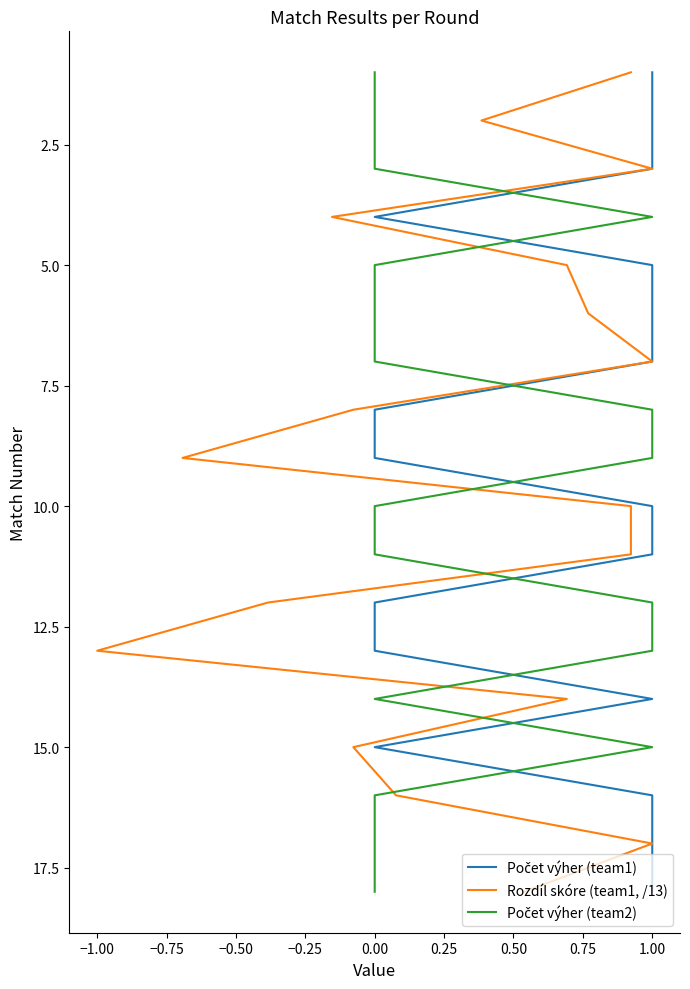

Between 0.00 and 1.00, which series saw the biggest shift?

Počet výher (team1)